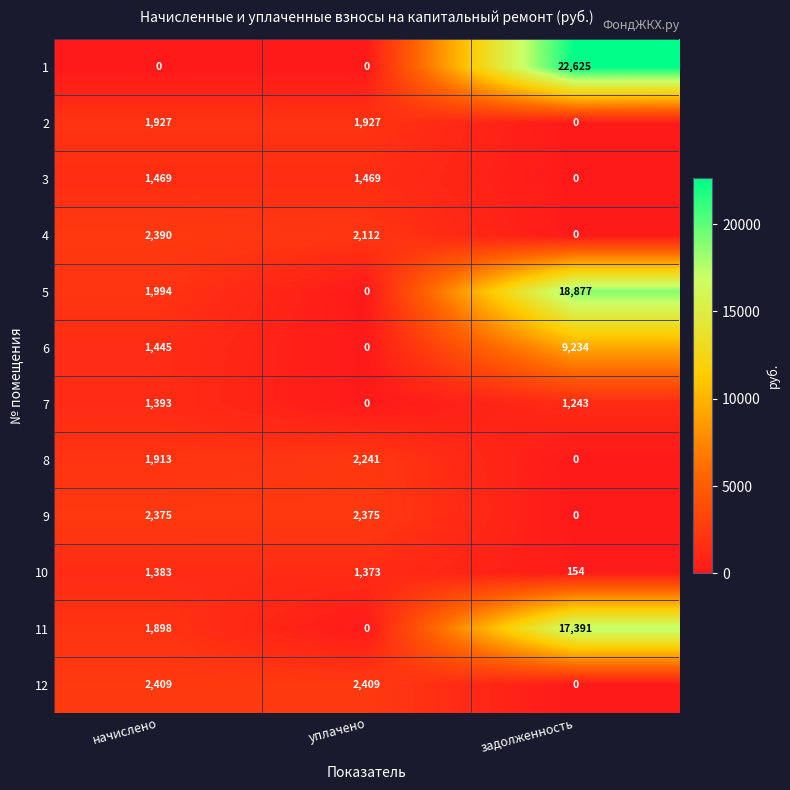

The value of 12 at задолженность is -1019. True or false?

False